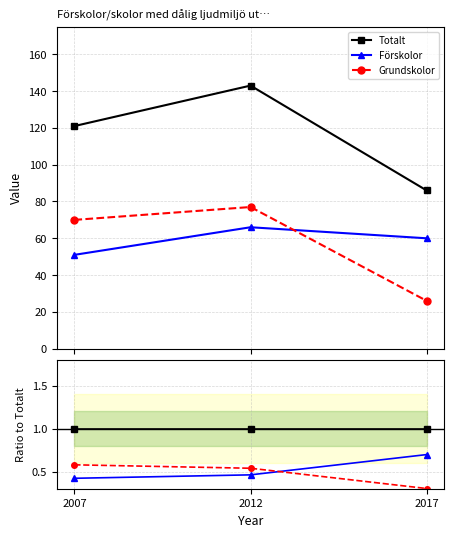

Reading left to right, extract all data points from this chart.

Totalt: 2007=1.0	2012=1.0	2017=1.0
Förskolor: 2007=0.4	2012=0.5	2017=0.7
Grundskolor: 2007=0.6	2012=0.5	2017=0.3